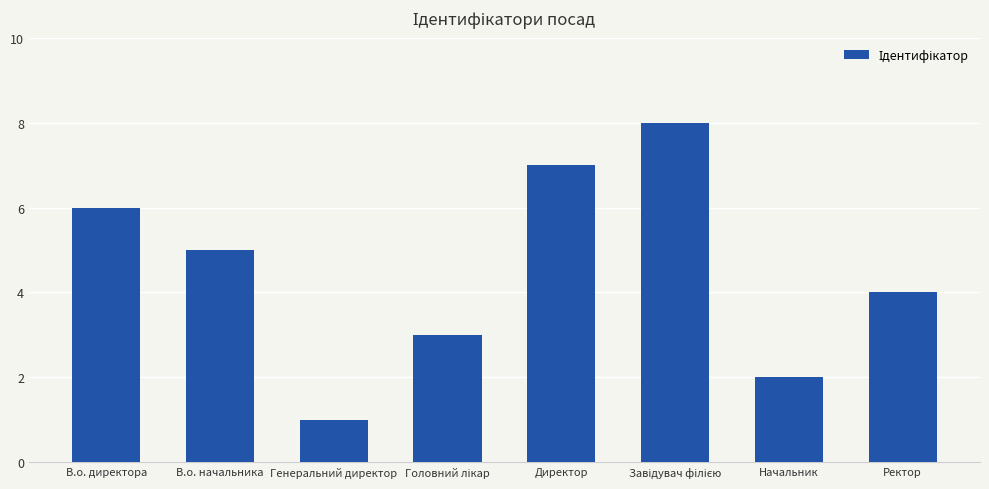

What is the difference between the second highest and minimum values?

6